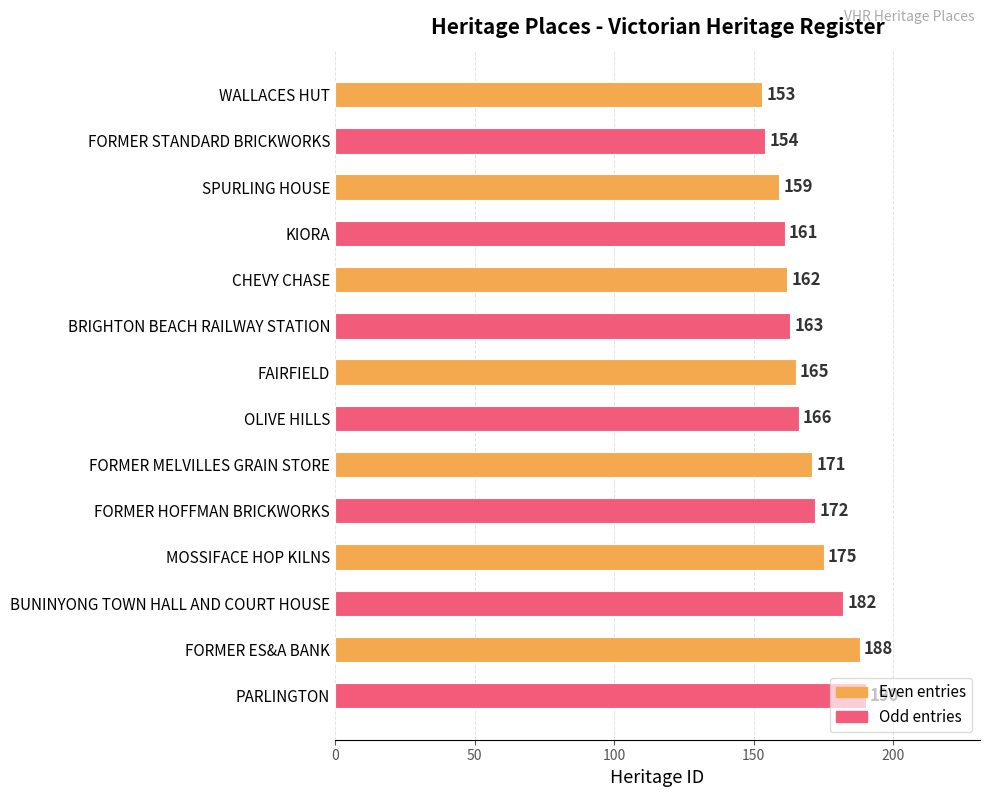

Which label corresponds to the largest value in the chart?

PARLINGTON